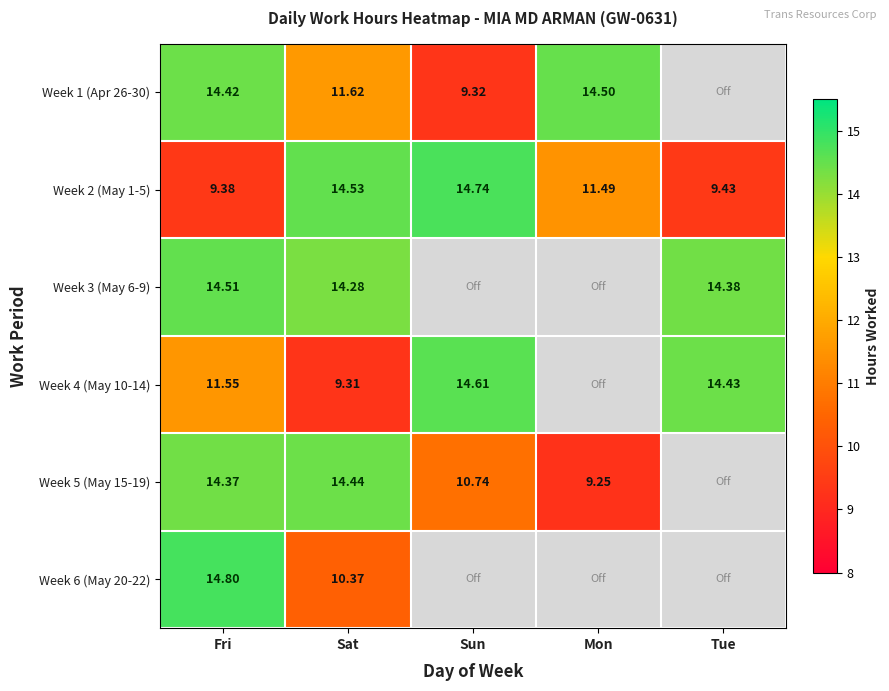

The value of Week 4 (May 10-14) at Fri is 11.6. True or false?

True